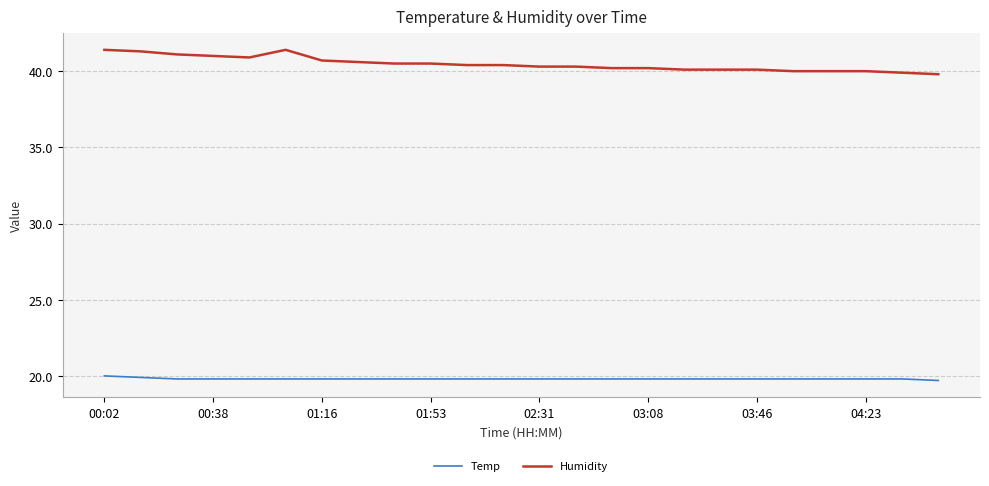

Which series has the widest spread of values?

Humidity